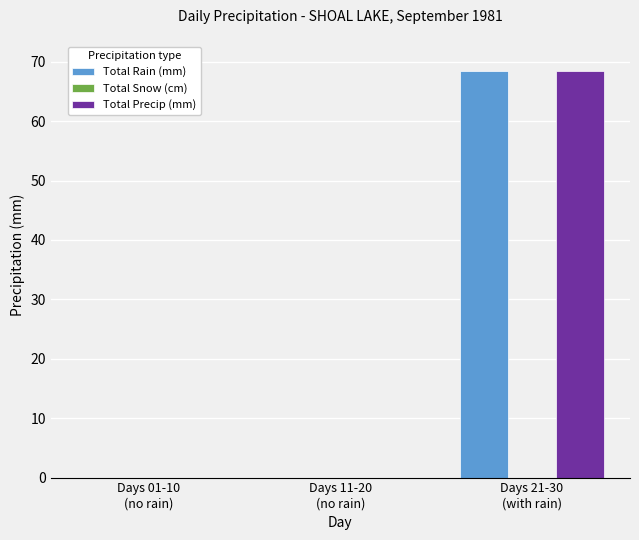

The Total Rain (mm) series shows -28.7 at Days 11-20
(no rain). True or false?

False